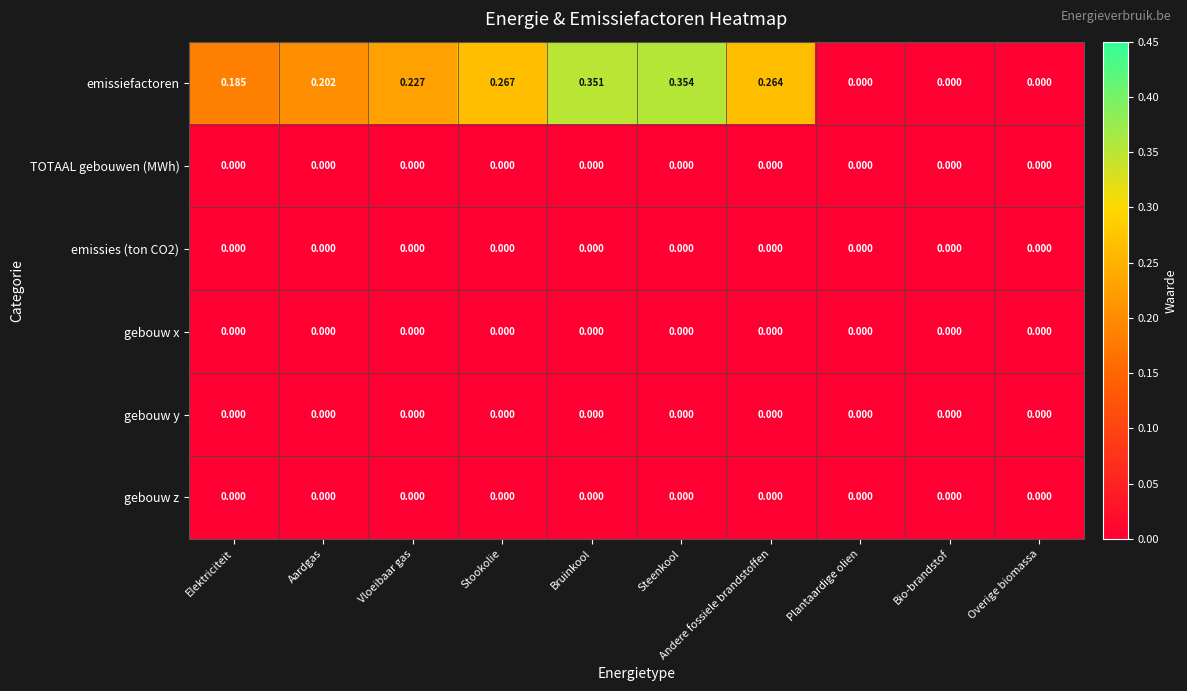

Between Steenkool and Overige biomassa, which series saw the biggest shift?

emissiefactoren